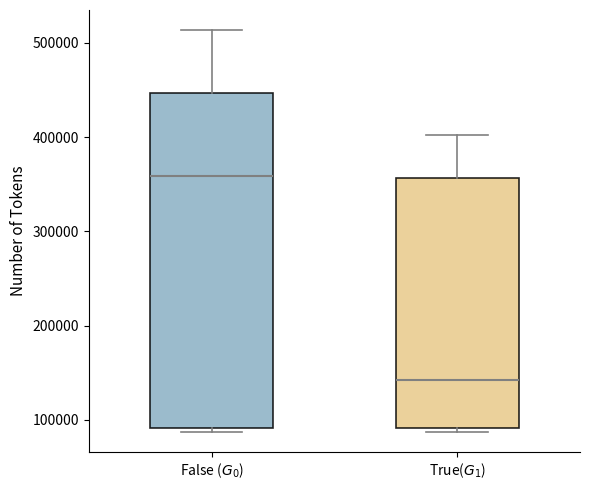

Comparing the boxes themselves (not the whiskers), which one is the tallest?

False ($G_0$)